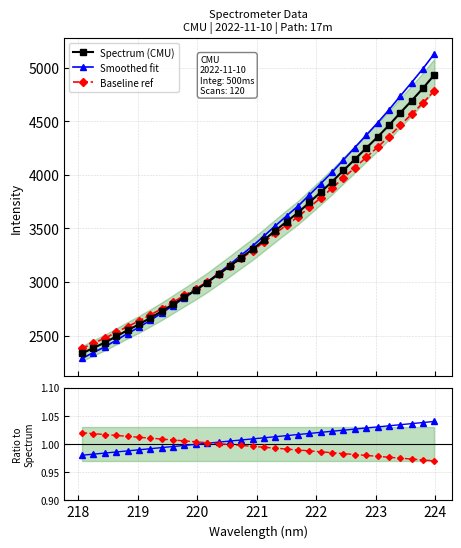

The Baseline ref series shows 1.6 at 22. True or false?

False